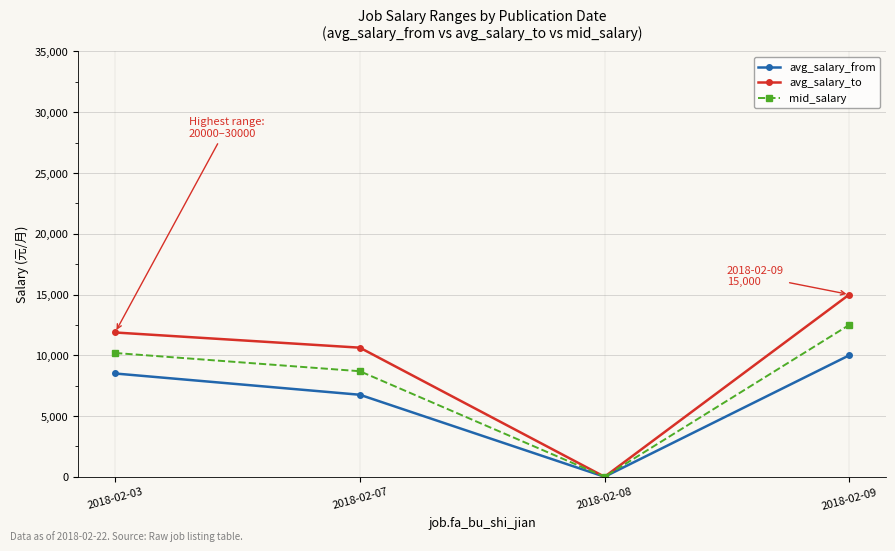

Does the chart display data point markers on the line(s)?

Yes